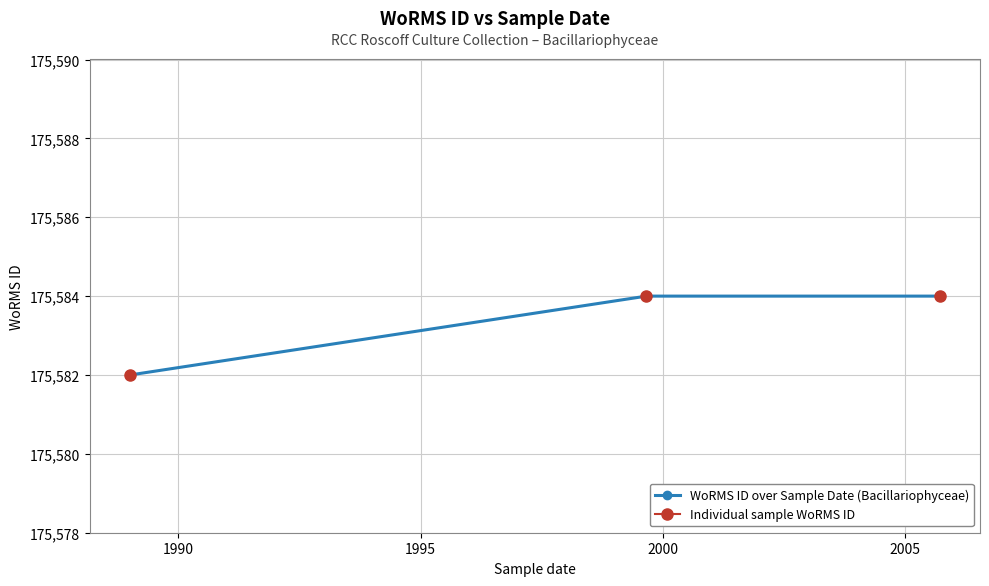

What is the value of the WoRMS ID over Sample Date (Bacillariophyceae) point at the 3rd from the left?

175584